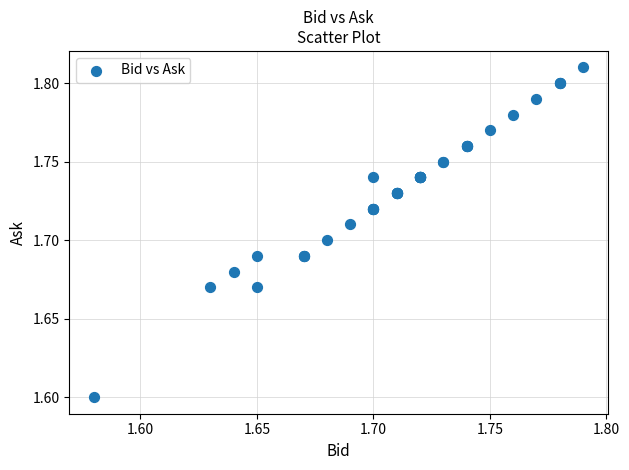

What Y value in the scatter plot is closest to 1?

1.6